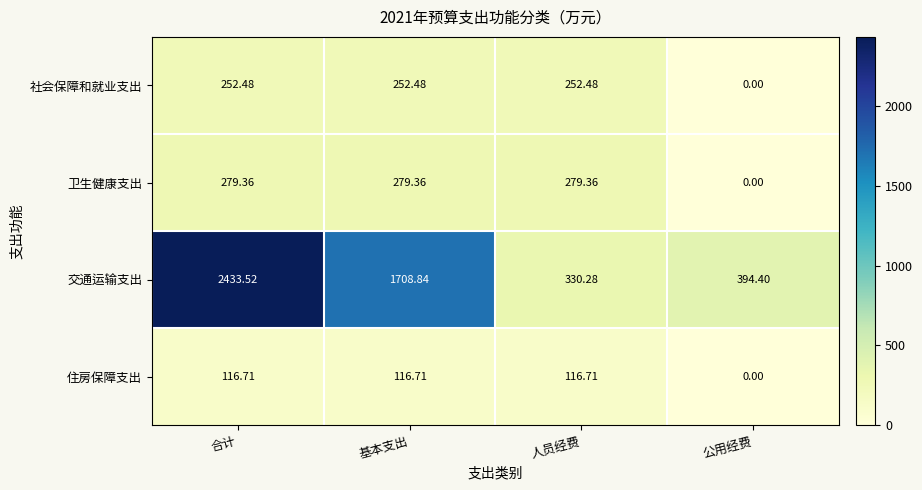

Between 合计 and 基本支出, which series saw the biggest shift?

交通运输支出